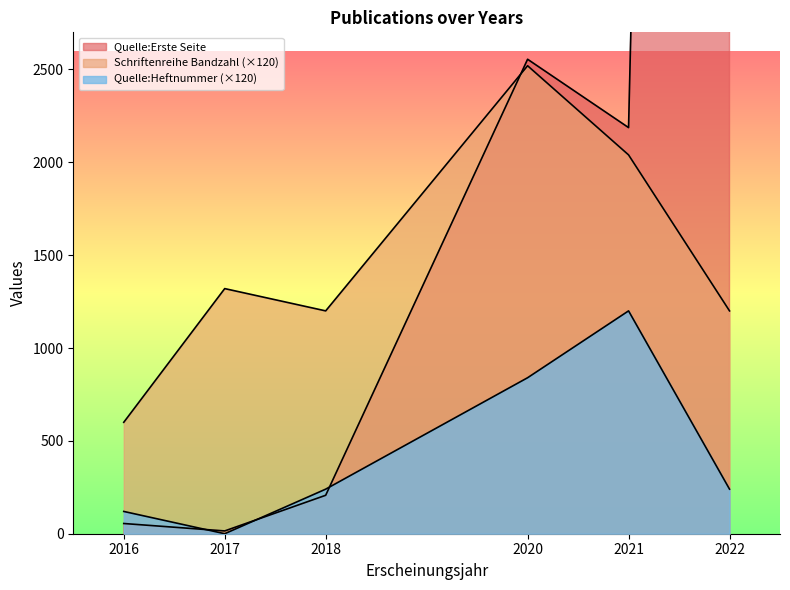

How many lines are shown in the chart?

3